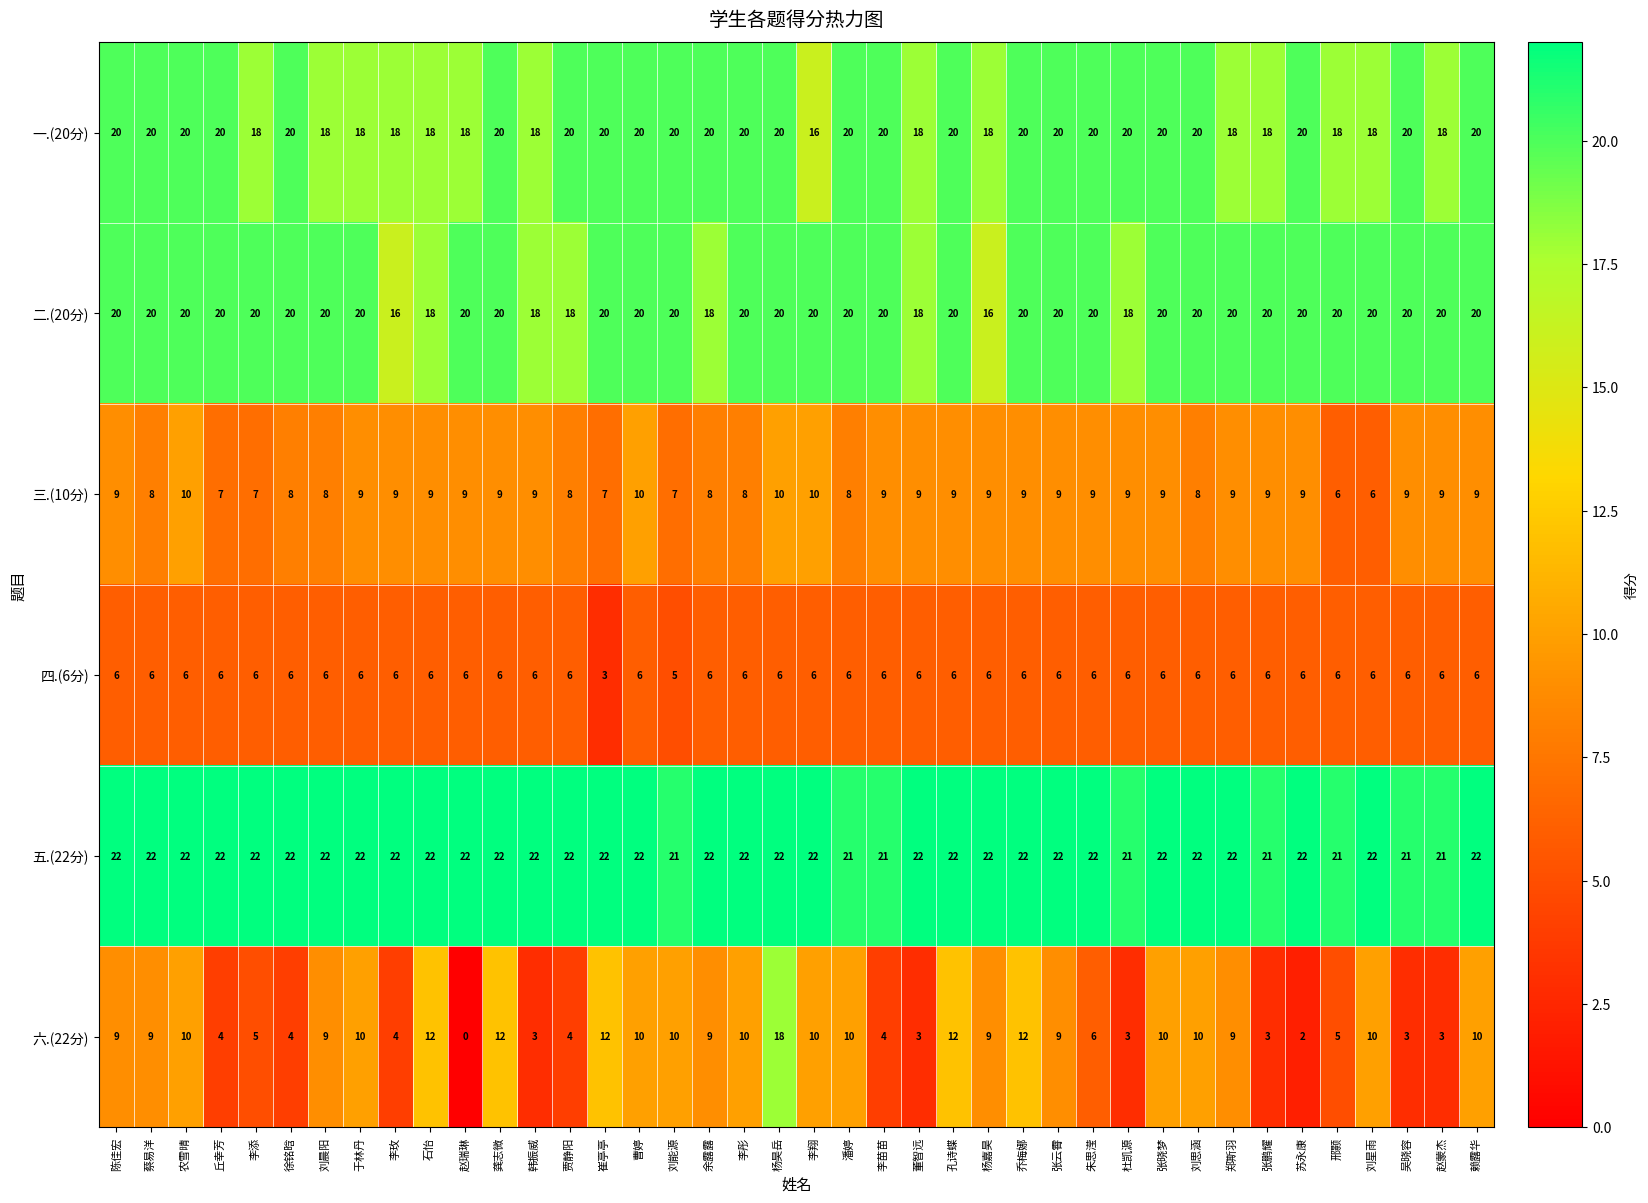

The value of 四.(6分) at 吴晓容 is 8. True or false?

False